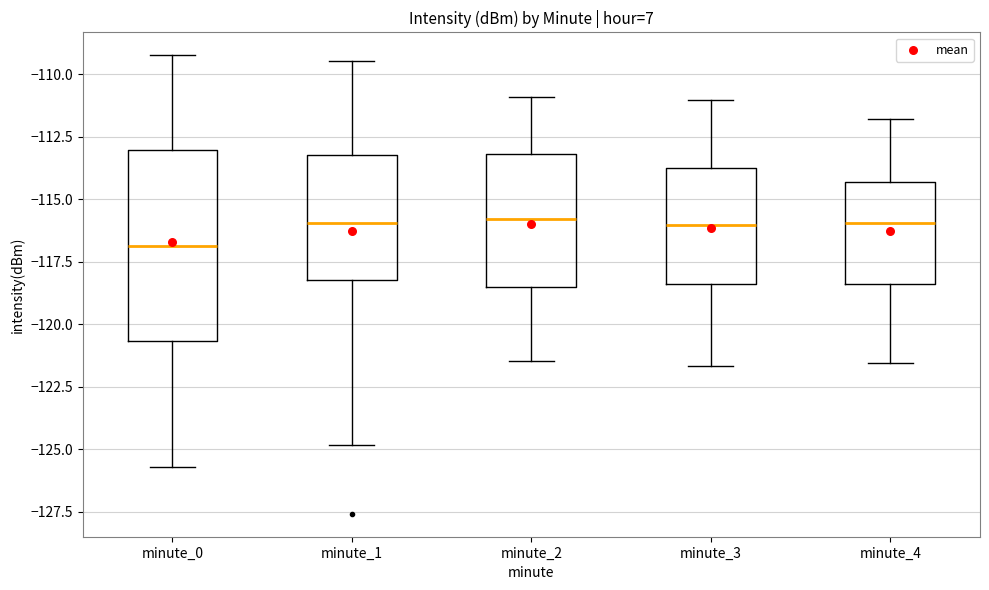

Reading left to right, read every box against the y-axis: the position of its median line, the range the box covers, and the ends of its whiskers. The values are not printed on the chart, so give them approximately, as read against the axis.

minute_0: median -117.0, box -120.5 to -113.0, whiskers -125.5 to -109.0
minute_1: median -116.0, box -118.0 to -113.0, whiskers -125.0 to -109.5
minute_2: median -116.0, box -118.5 to -113.0, whiskers -121.5 to -111.0
minute_3: median -116.0, box -118.5 to -113.5, whiskers -121.5 to -111.0
minute_4: median -116.0, box -118.5 to -114.5, whiskers -121.5 to -112.0